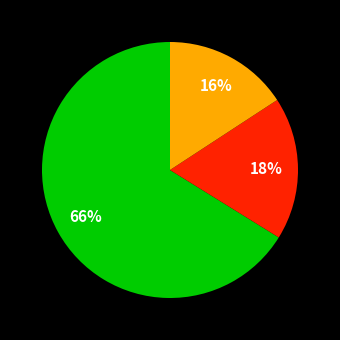

To the nearest percent, what is the average slice percentage?

33%